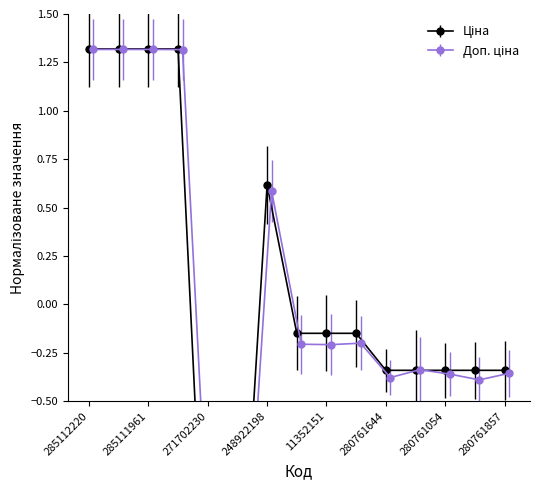

How many lines are shown in the chart?

2